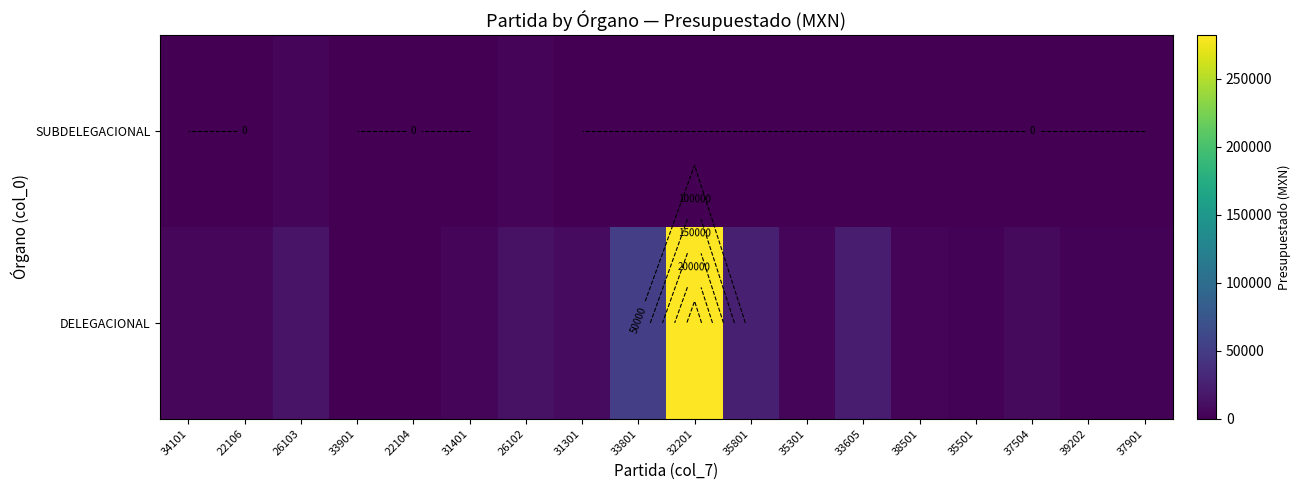

List the series in order of their overall mean, highest first.

DELEGACIONAL, SUBDELEGACIONAL